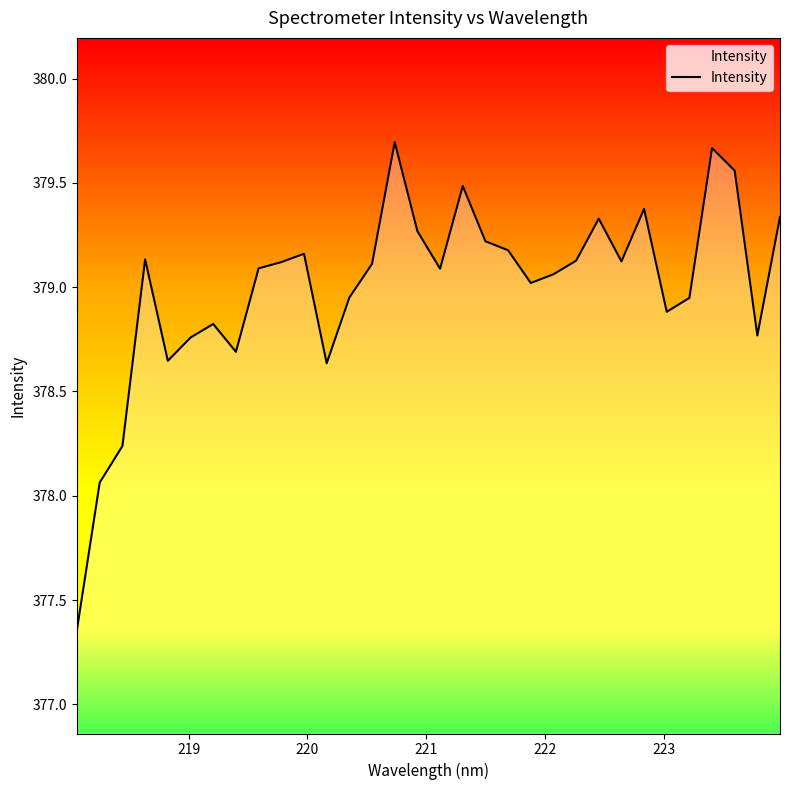

What is the maximum value shown in the chart?

379.7